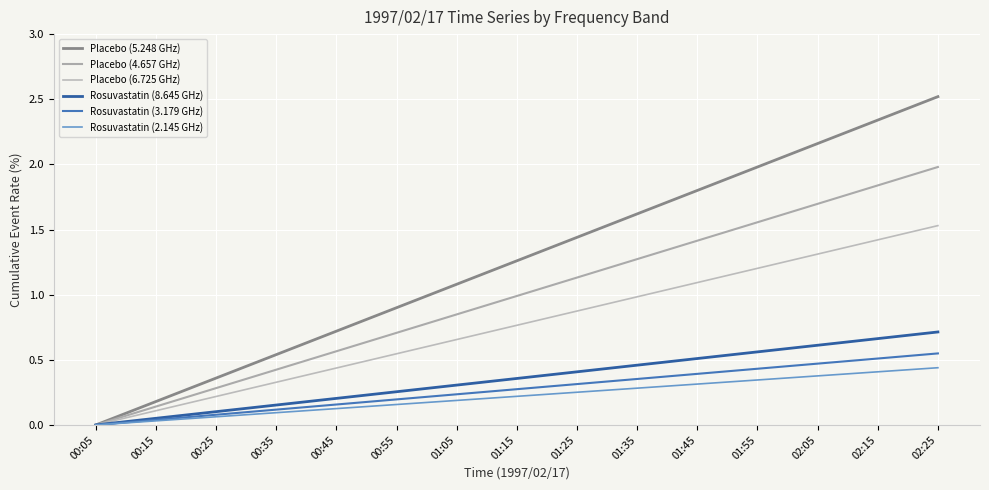

At 01:45, list the series in order from smallest to largest.

Rosuvastatin (2.145 GHz), Rosuvastatin (3.179 GHz), Rosuvastatin (8.645 GHz), Placebo (6.725 GHz), Placebo (4.657 GHz), Placebo (5.248 GHz)